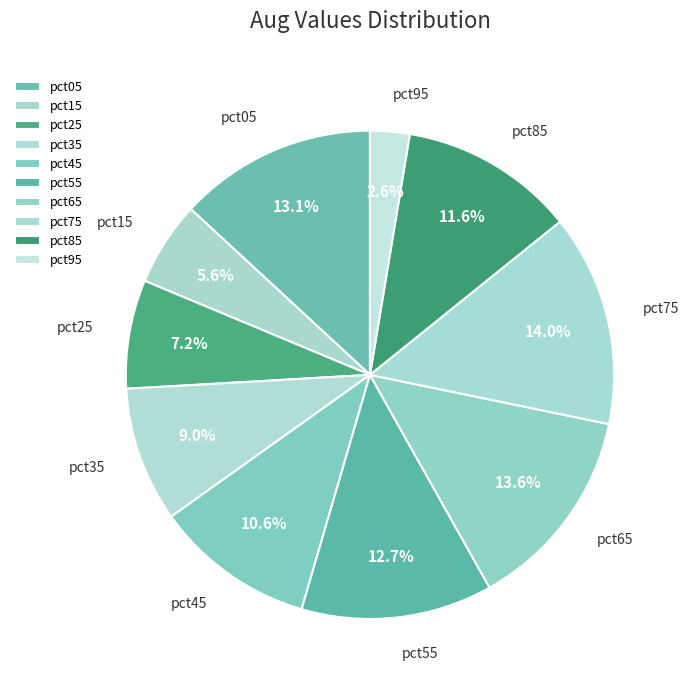

Between pct95 and pct55, which is larger?

pct55